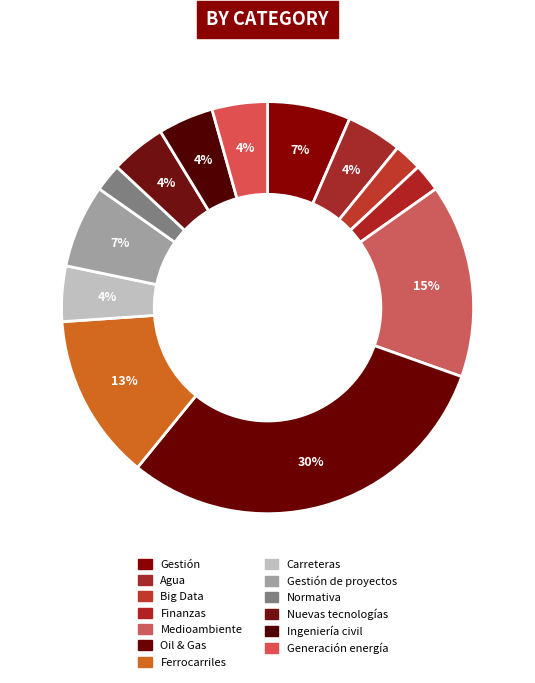

What percentage is the Nuevas tecnologías slice, to the nearest percent?

4%